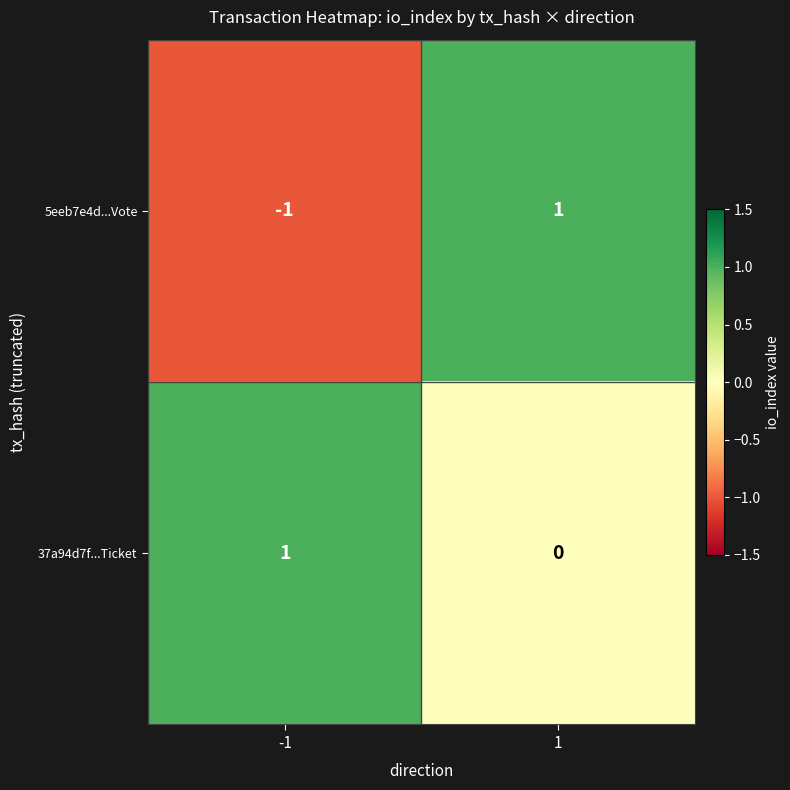

What is the smallest value displayed?

-1